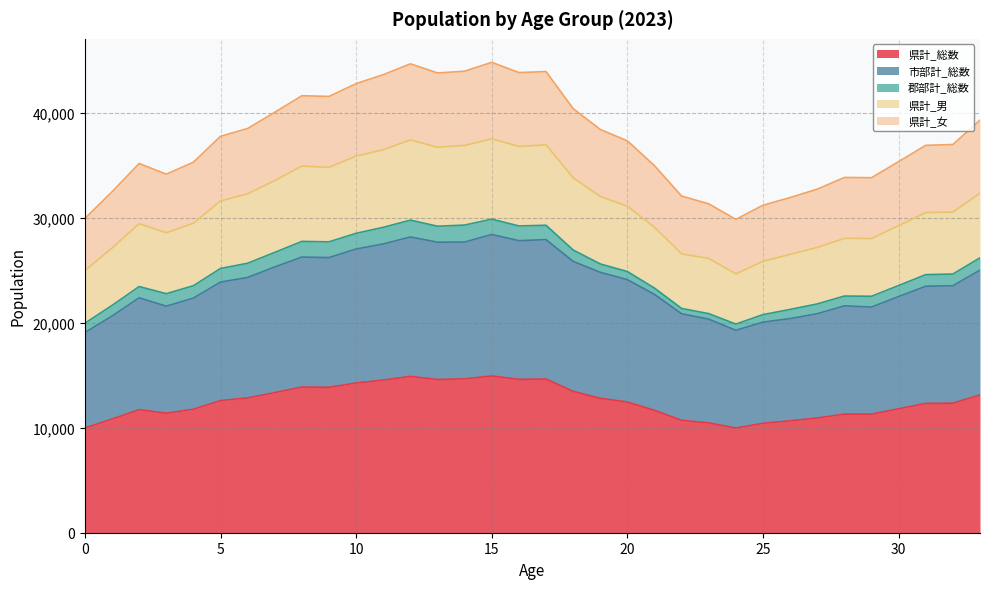

What is the maximum value for 県計_総数?

14924